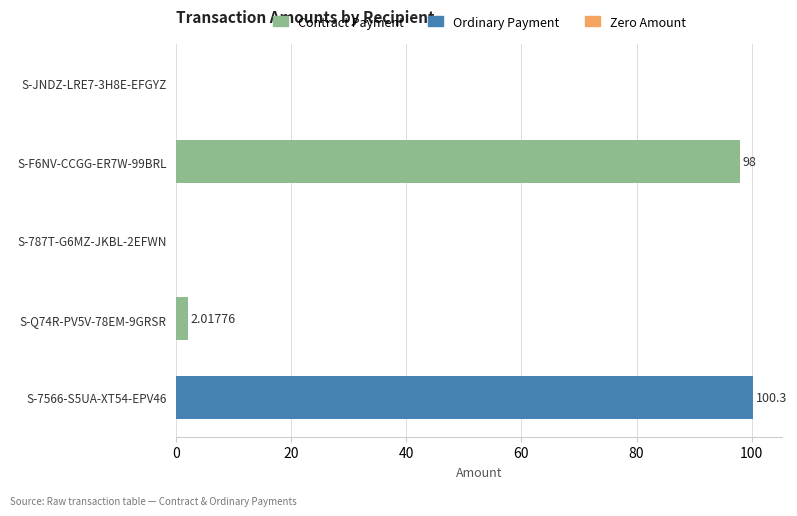

What is the ratio of the value at S-F6NV-CCGG-ER7W-99BRL to the value at S-7566-S5UA-XT54-EPV46?

1.0